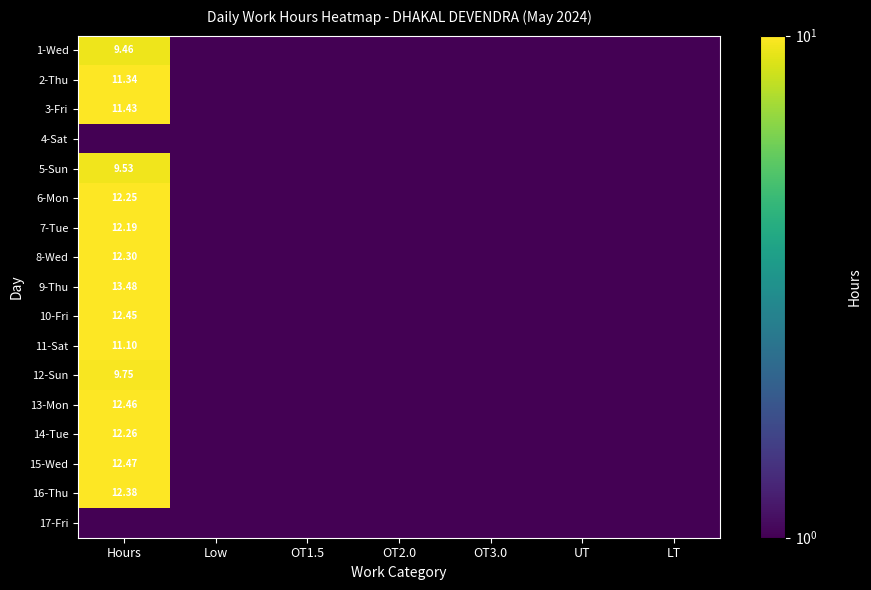

What is the approximate value of 14-Tue at Hours?

12.3